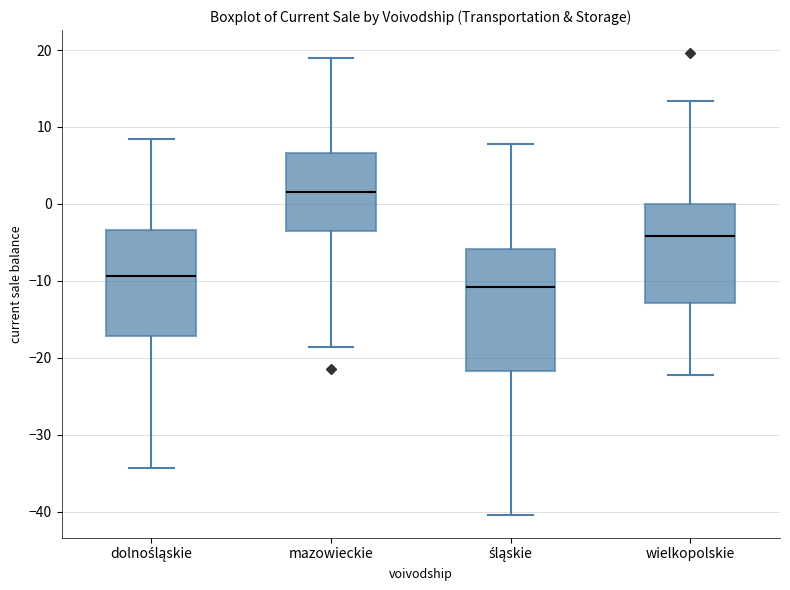

Where is the upper edge of the box for śląskie on the y-axis? The values are not printed on the chart, so give them approximately, as read against the axis.

-6